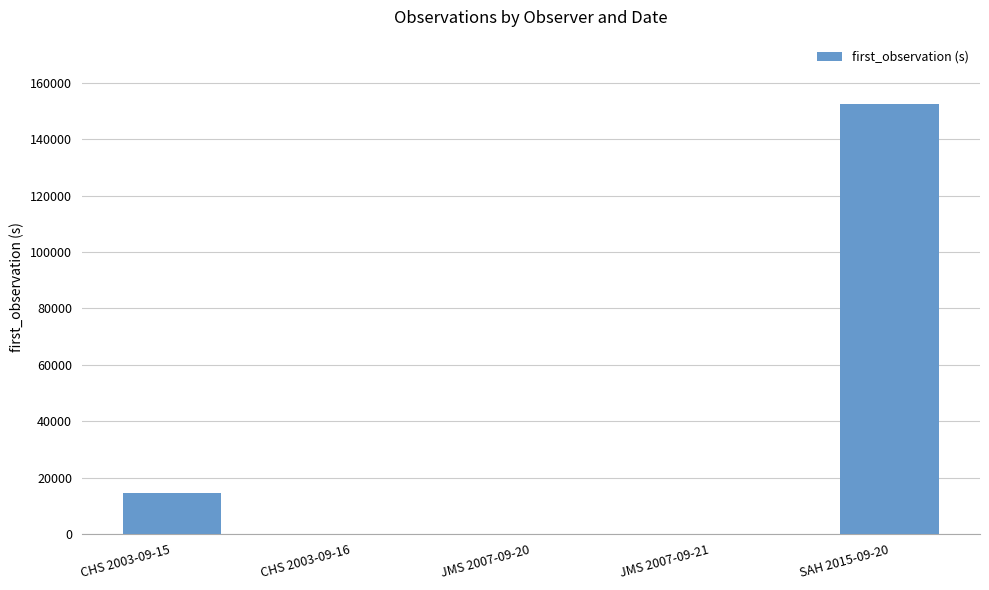

What value does the data have at JMS 2007-09-21, to the nearest 10?

30